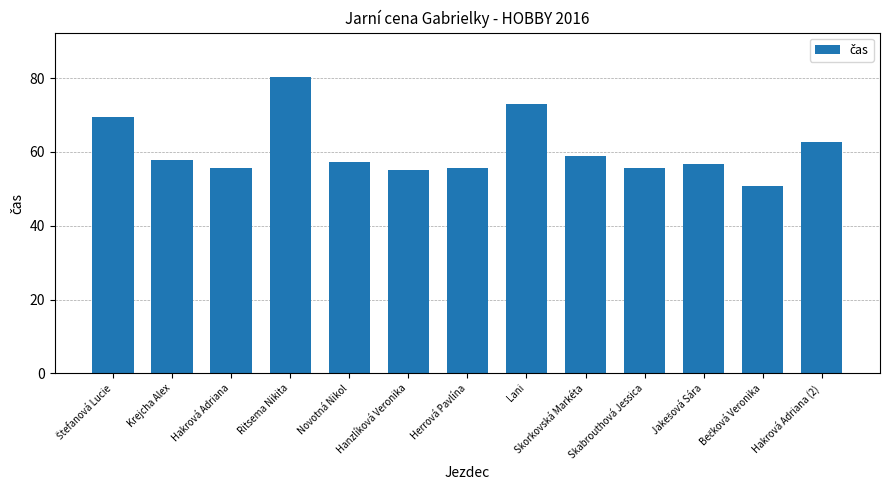

What is the minimum value shown in the chart?

50.8